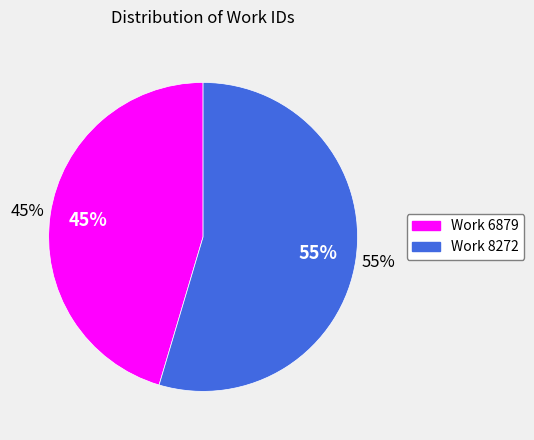

To the nearest percent, what percentage of the pie is Work 8272?

55%